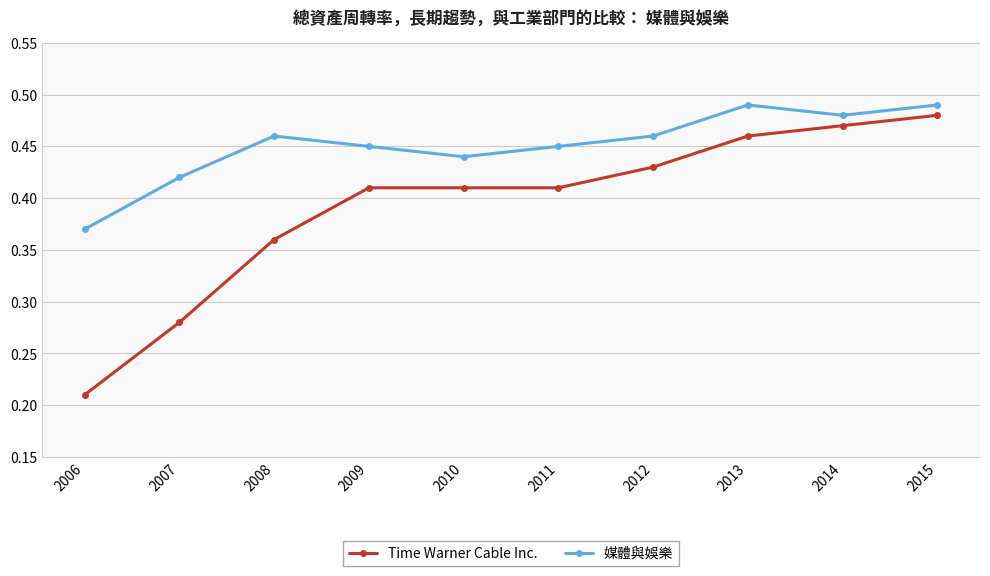

List the series in order of their overall mean, highest first.

媒體與娛樂, Time Warner Cable Inc.